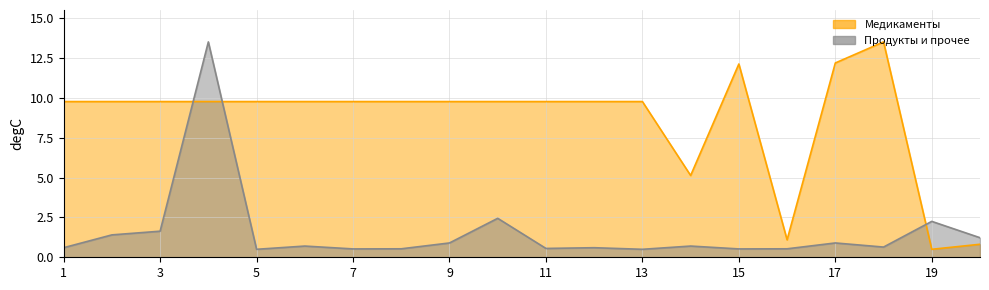

Reading left to right, extract all data points from this chart.

Медикаменты: 9.8	9.8	9.8	9.8	9.8	9.8	9.8	9.8	9.8	9.8	9.8	9.8	9.8	5.1	12.1	1.1	12.2	13.5	0.5	0.8
Продукты и прочее: 0.6	1.4	1.6	13.5	0.5	0.7	0.5	0.5	0.9	2.4	0.6	0.6	0.5	0.7	0.5	0.5	0.9	0.6	2.3	1.2